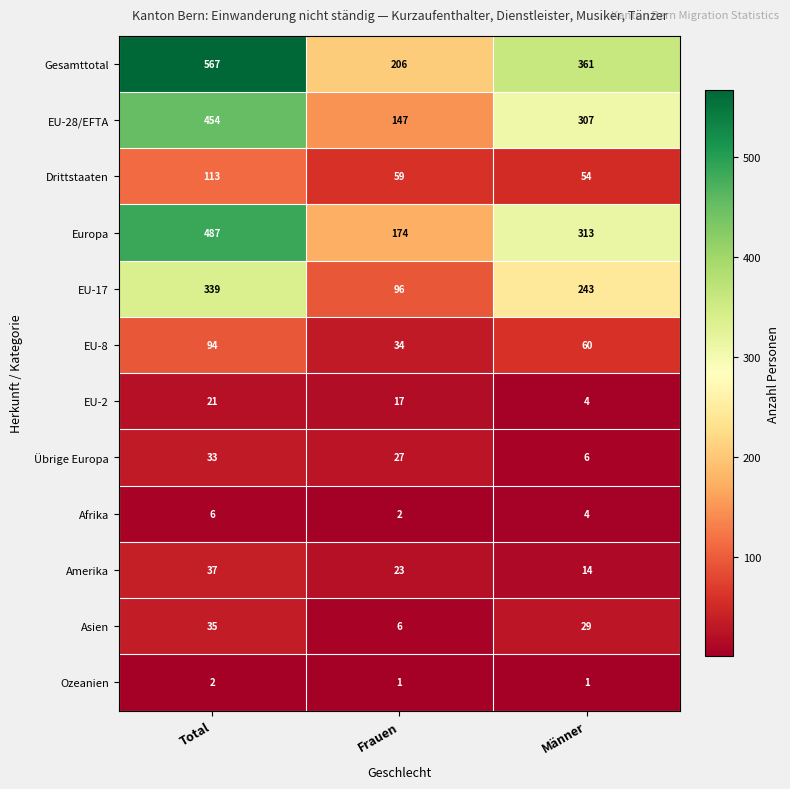

Which series has the largest total across all categories?

Gesamttotal